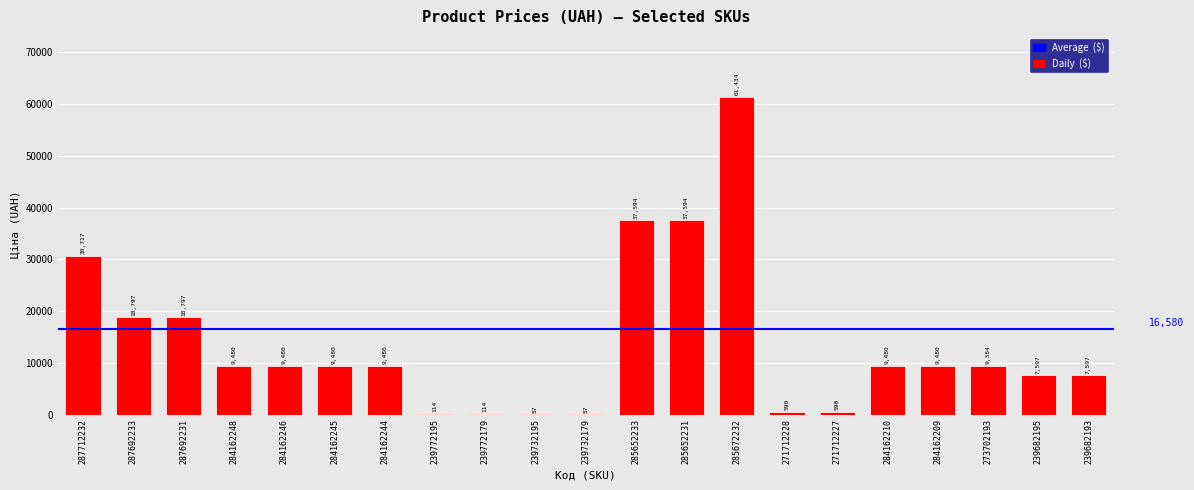

What is the sum of the values at 284162246 and 284162245?

18960.1